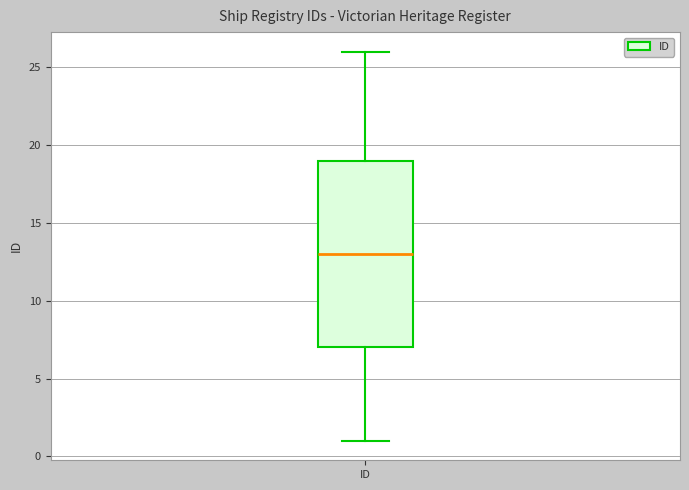

Transcribe this box plot: give where the median line is, the range the box spans, and where the two whiskers end, as read against the y-axis. The values are not printed on the chart, so give them approximately, as read against the axis.

median 13, box 7 to 19, whiskers 1 to 26